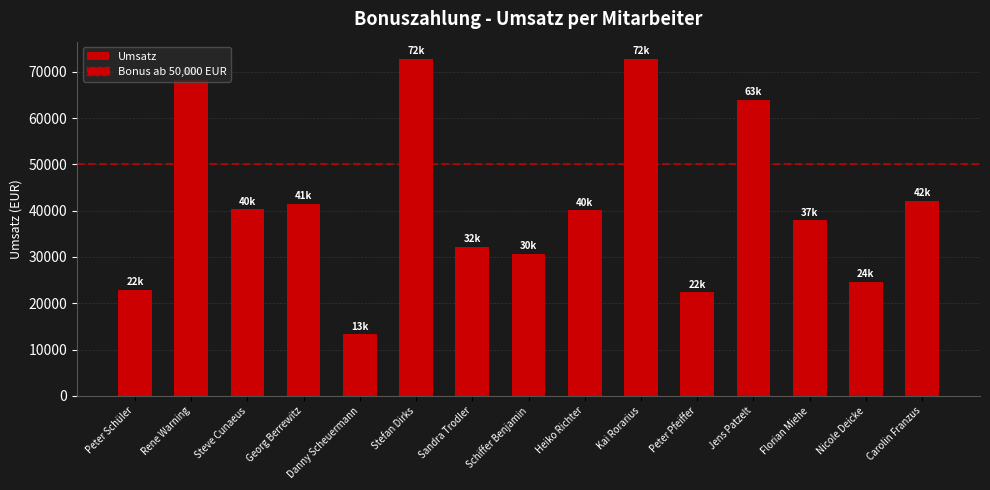

What is the minimum value shown in the chart?

13280